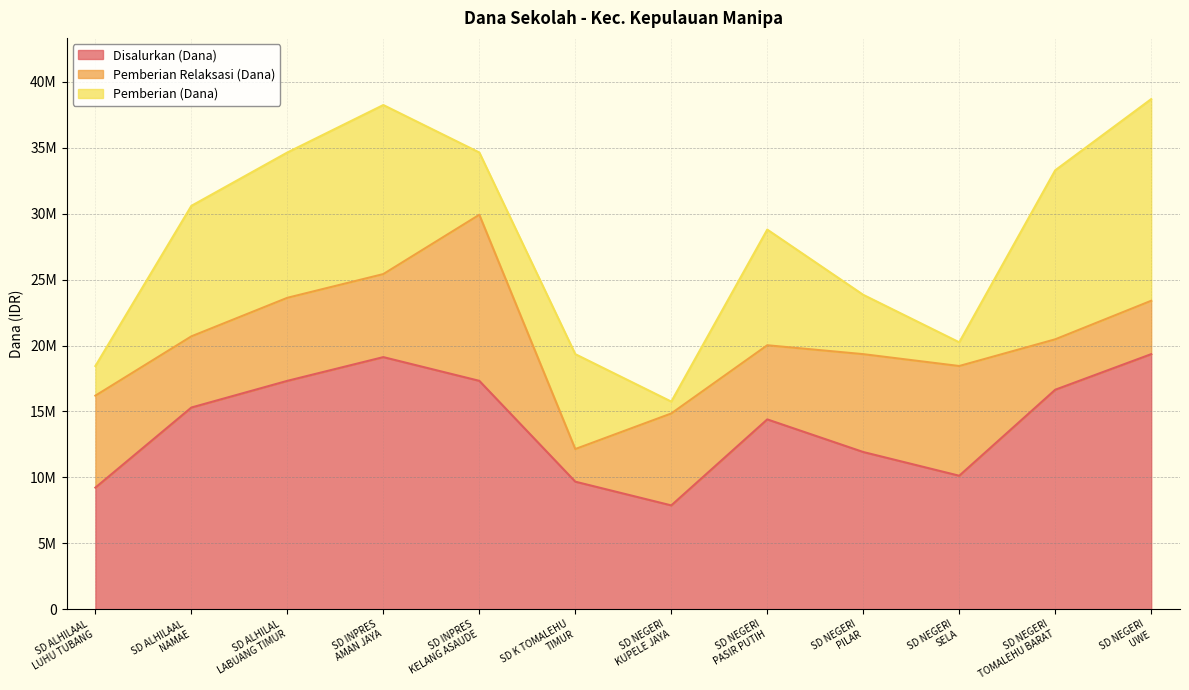

Which series changed the most between SD NEGERI
PILAR and SD NEGERI
TOMALEHU BARAT?

Pemberian (Dana)